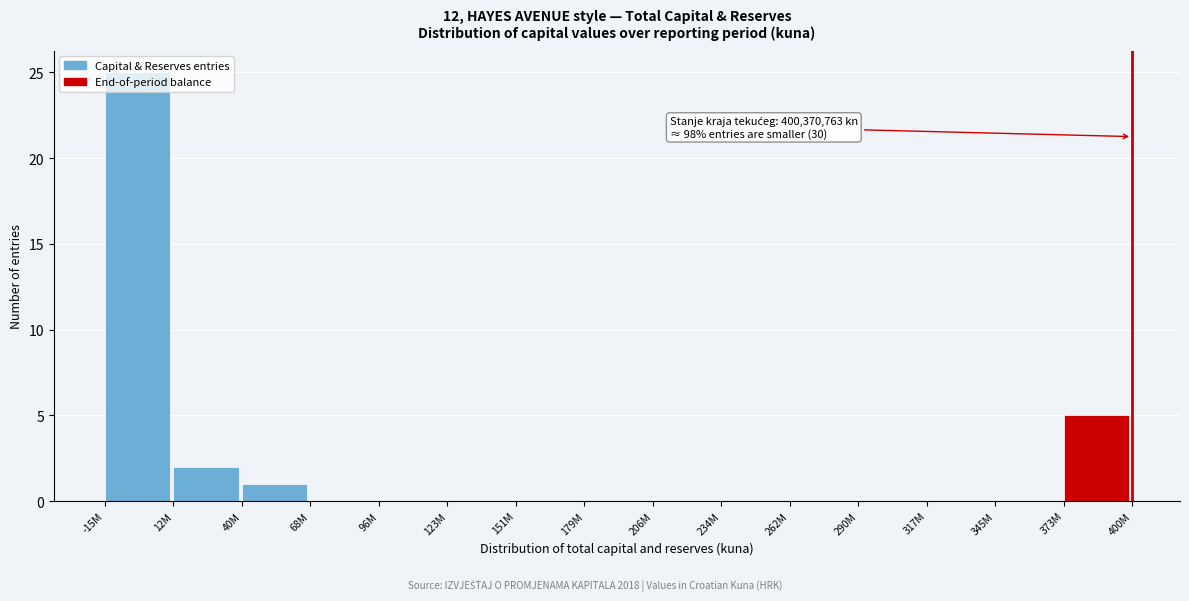

What is the maximum value shown in the chart?

25